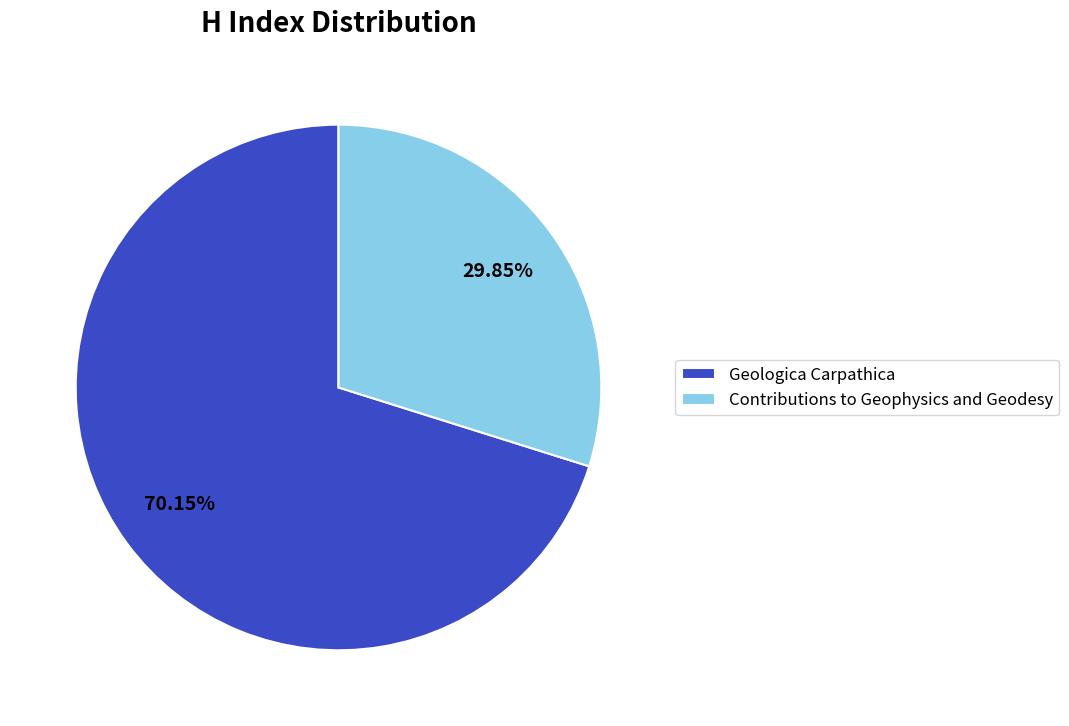

To the nearest percent, what percentage of the pie is Contributions to Geophysics and Geodesy?

30%